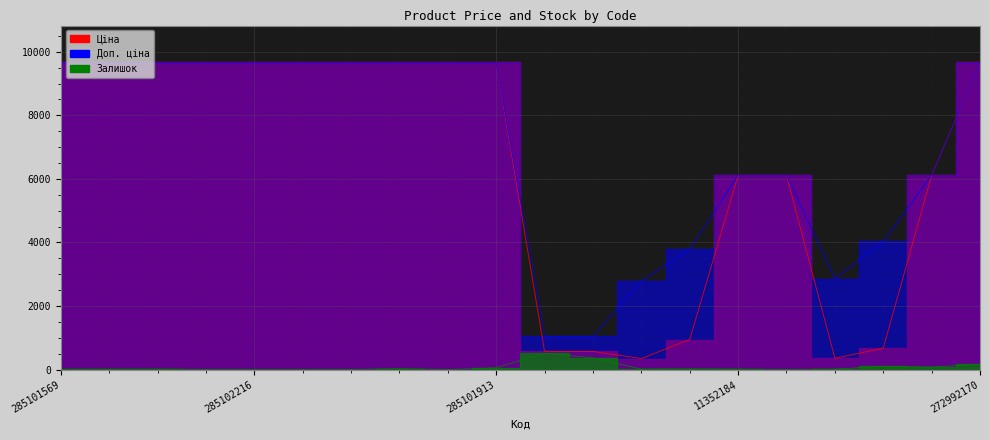

What is the minimum value for Ціна?

348.6